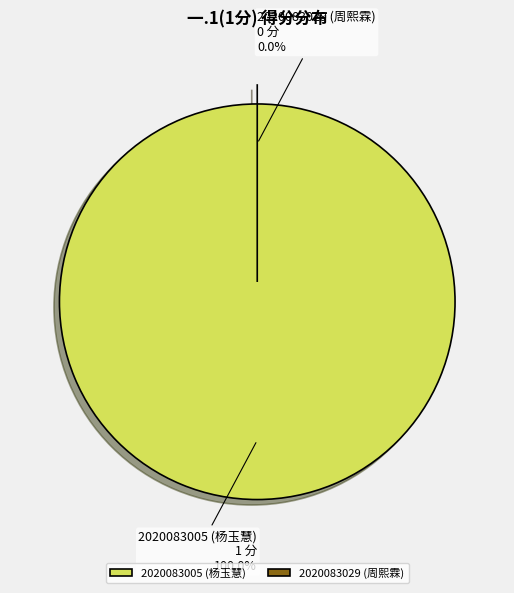

Count the number of slices in the pie.

2